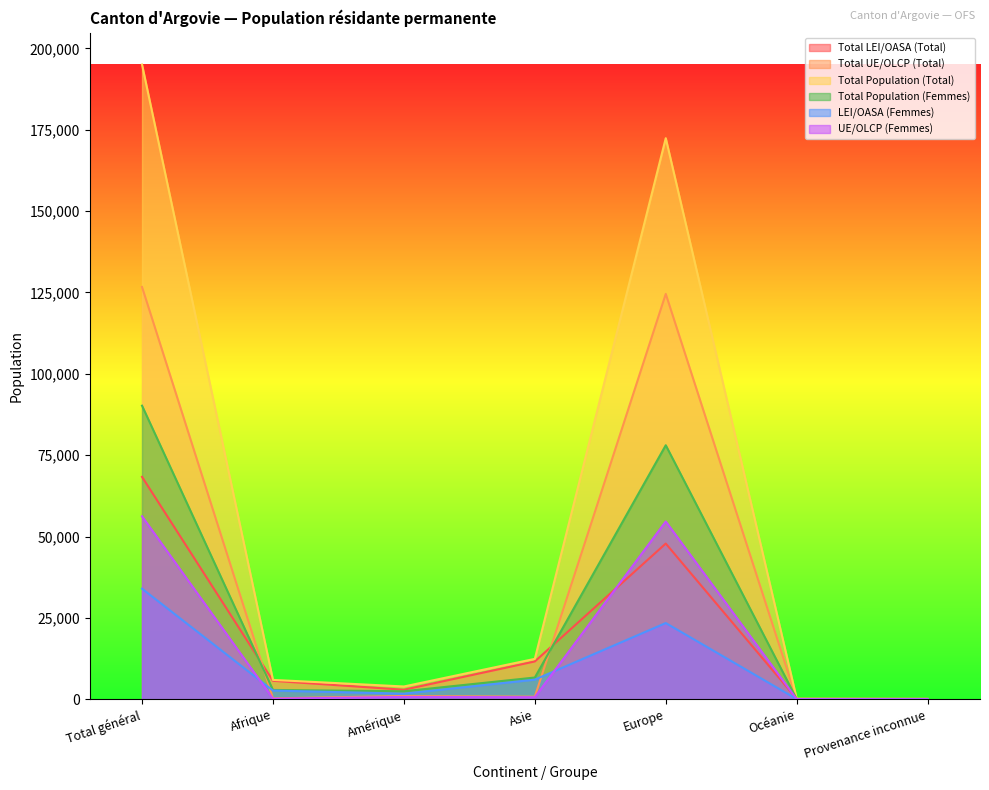

How many intersections are there between Total LEI/OASA (Total) and Total UE/OLCP (Total)?

3